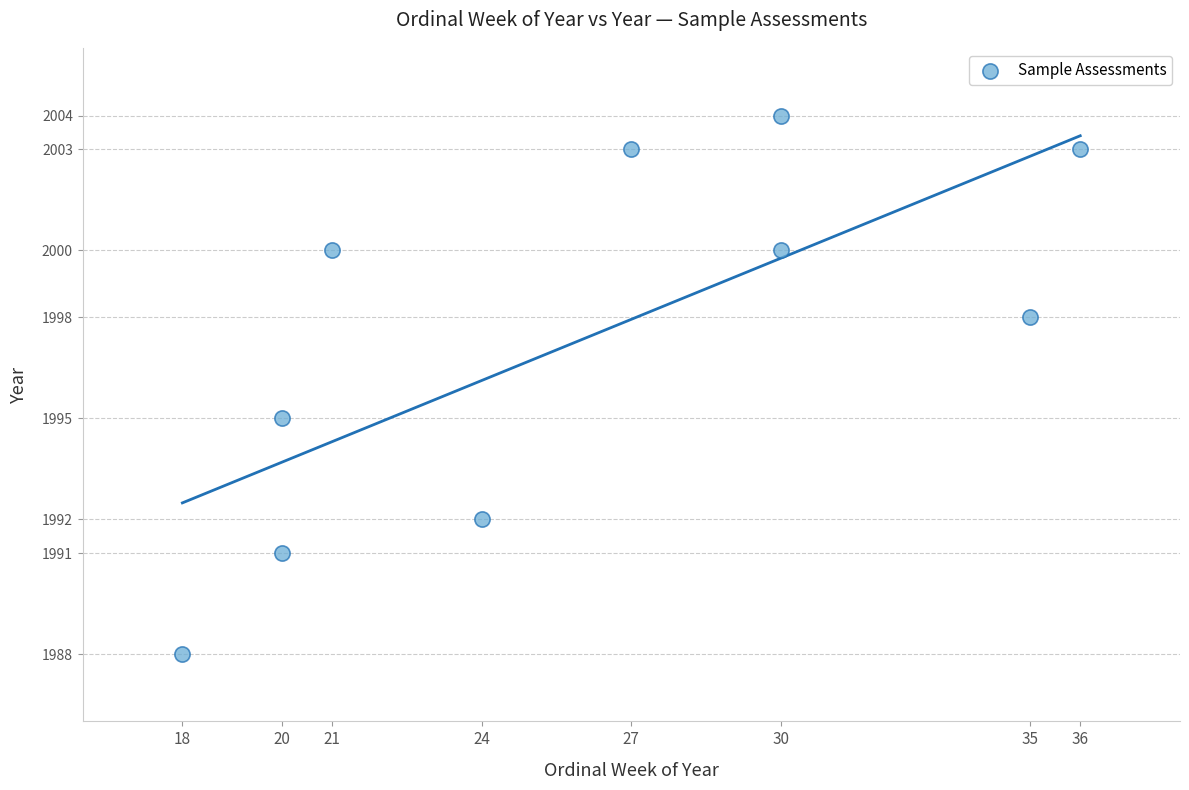

What Y value in the scatter plot is closest to 1996?

1995